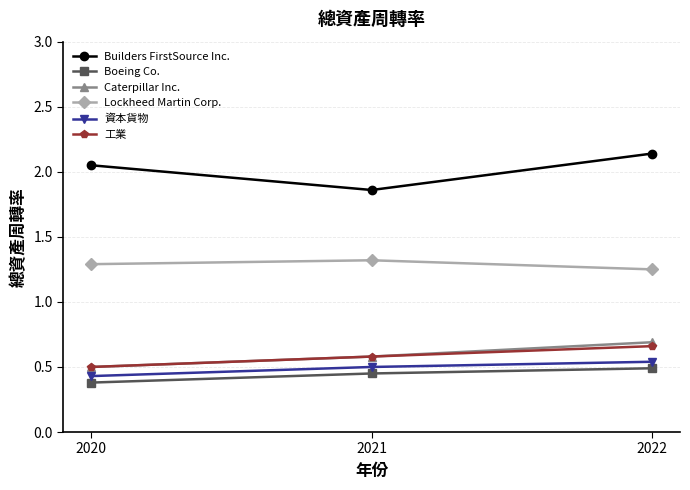

Reading left to right, what are all the values shown in this chart?

Builders FirstSource Inc.: 2022=2.1	2021=1.9	2020=2.0
Boeing Co.: 2022=0.5	2021=0.5	2020=0.4
Caterpillar Inc.: 2022=0.7	2021=0.6	2020=0.5
Lockheed Martin Corp.: 2022=1.2	2021=1.3	2020=1.3
資本貨物: 2022=0.5	2021=0.5	2020=0.4
工業: 2022=0.7	2021=0.6	2020=0.5